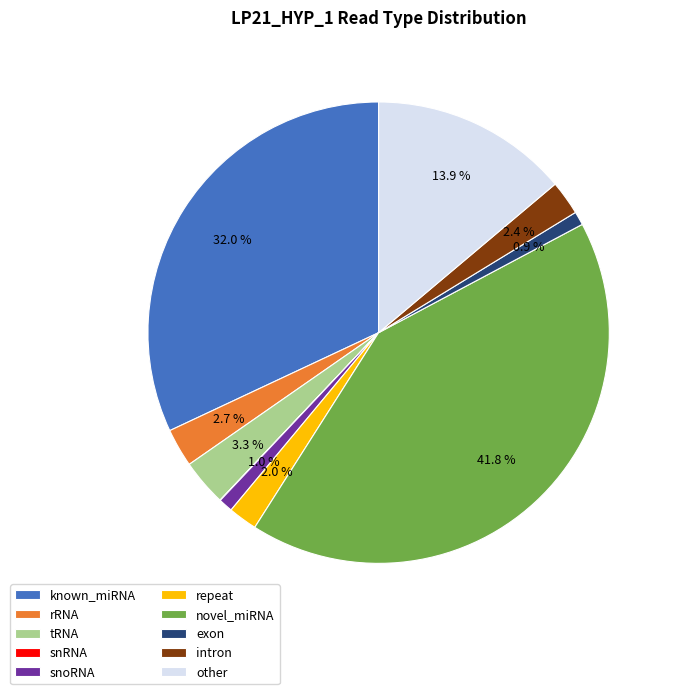

What is the largest slice in the pie chart?

novel_miRNA